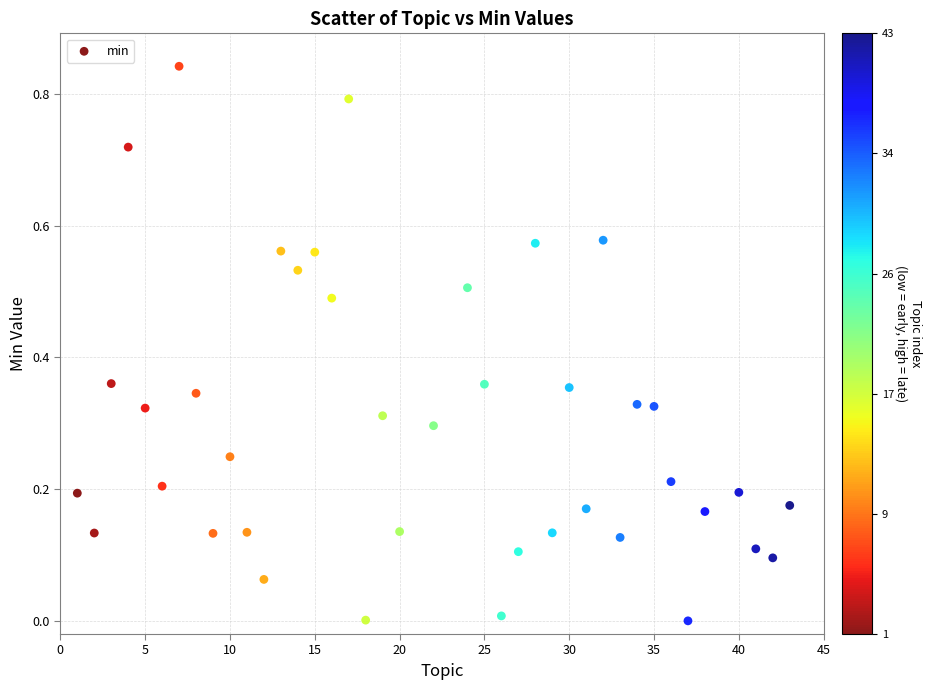

How many points are shown in the scatter plot?

40